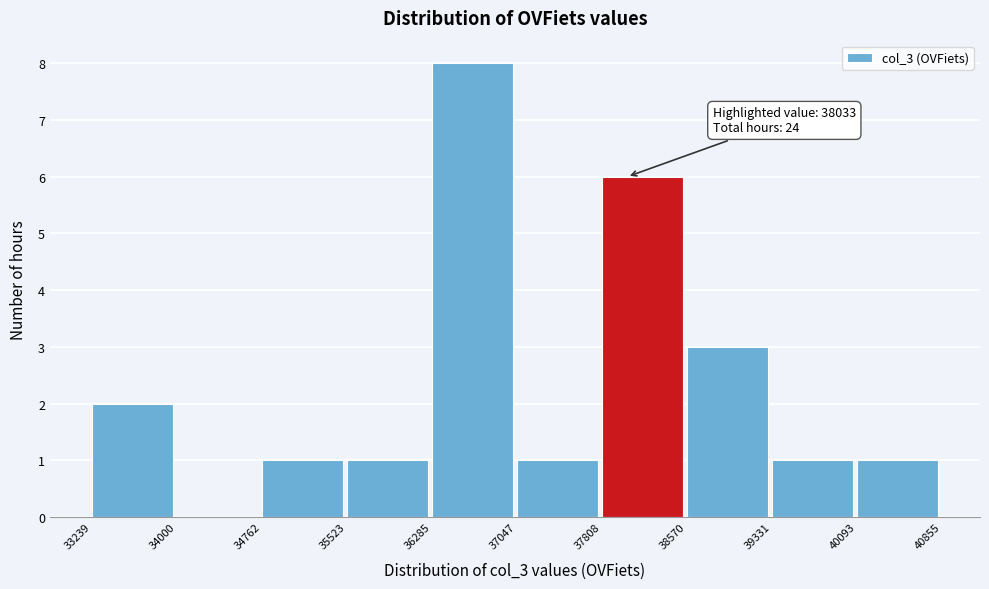

Which range on the x-axis has the tallest bar?

36285 to 37047